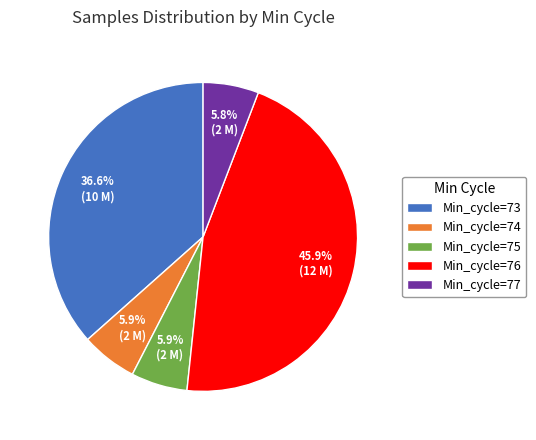

Which slice is the largest?

Min_cycle=76